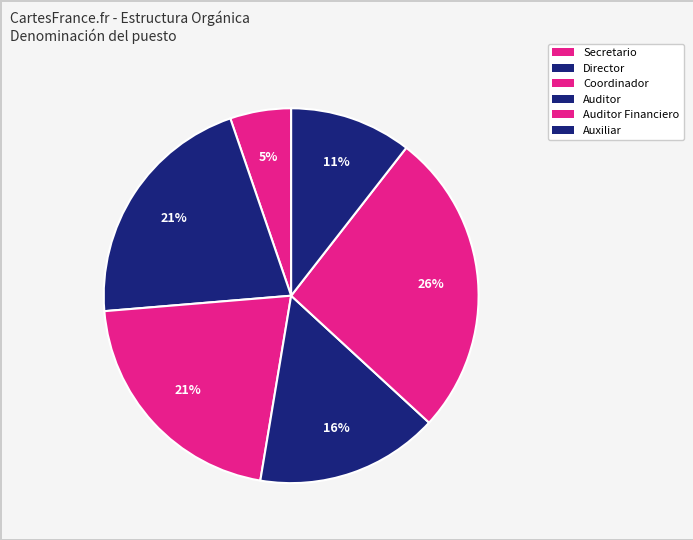

Count the number of slices in the pie.

6